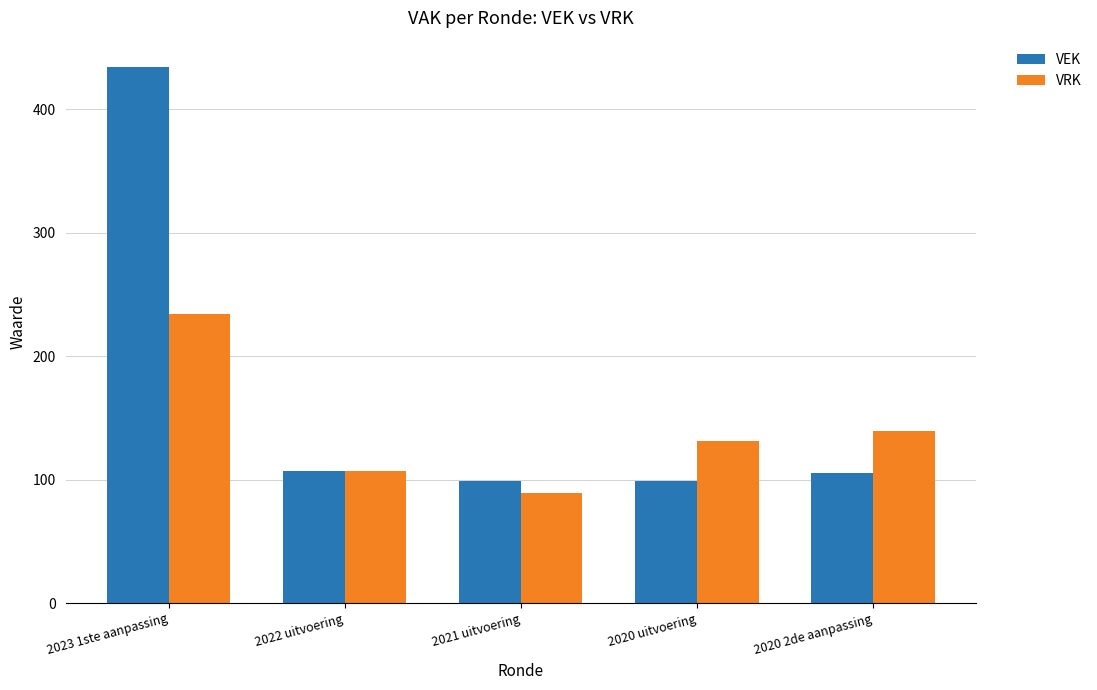

Reading left to right, what are all the values shown in this chart?

VEK: 2023 1ste aanpassing=434	2022 uitvoering=107	2021 uitvoering=99	2020 uitvoering=99	2020 2de aanpassing=105
VRK: 2023 1ste aanpassing=234	2022 uitvoering=107	2021 uitvoering=89	2020 uitvoering=131	2020 2de aanpassing=139